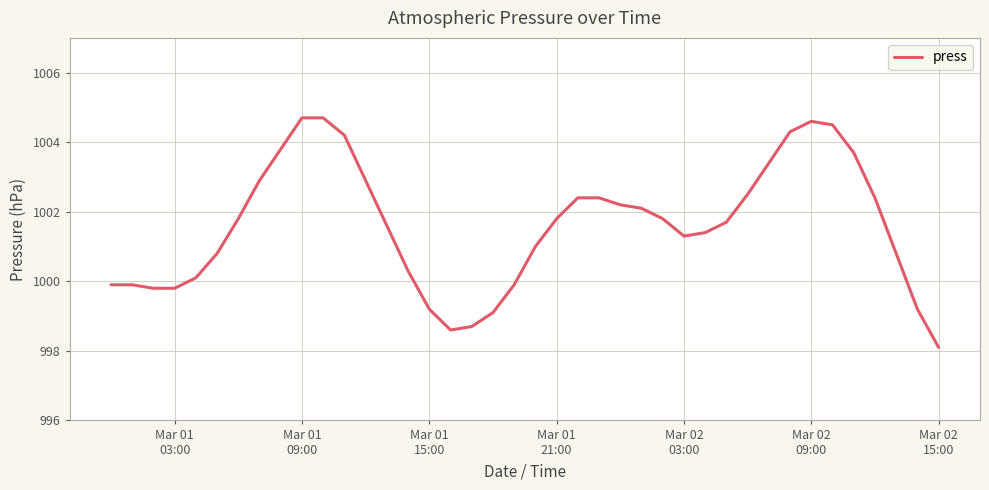

What is the difference between the maximum and minimum values?

6.6